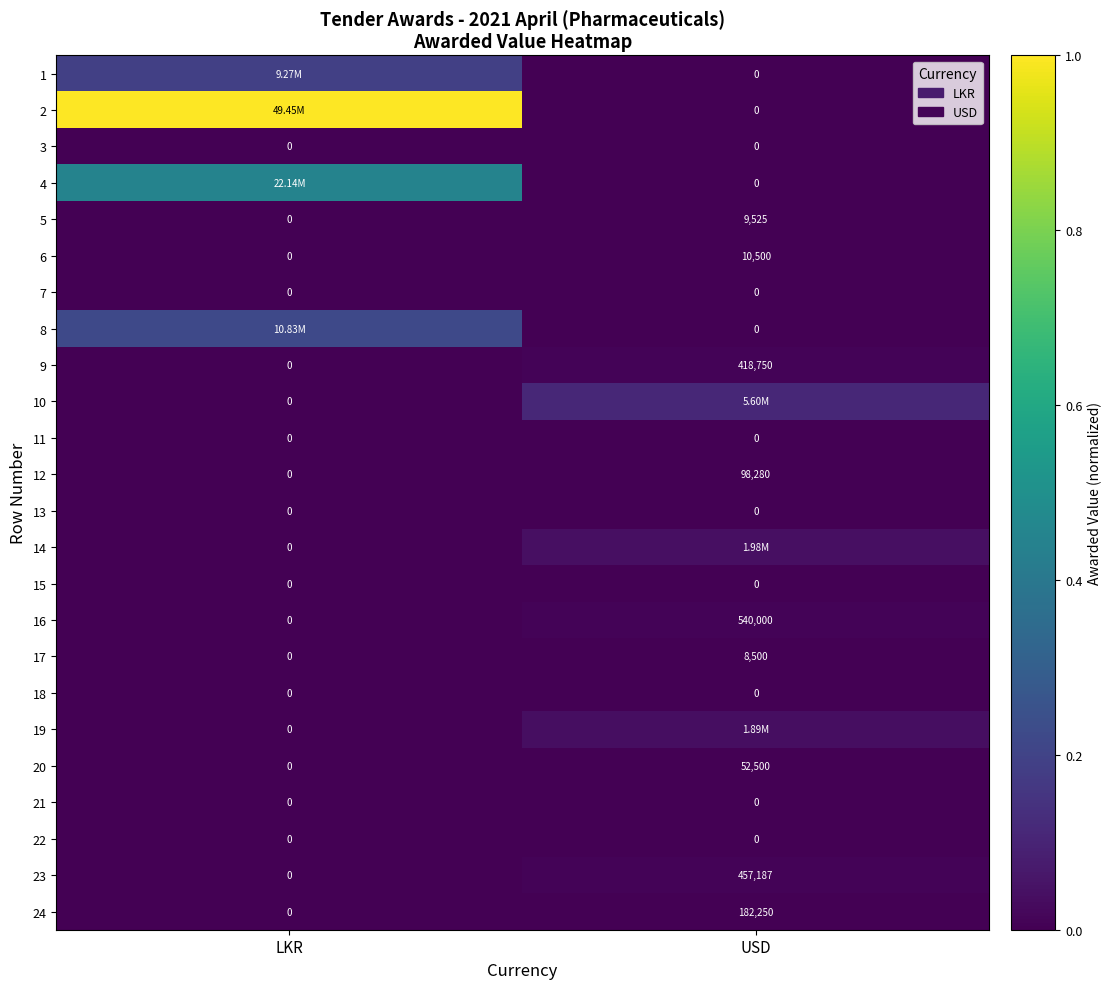

Where is 9 nearest to the value 209375?

LKR